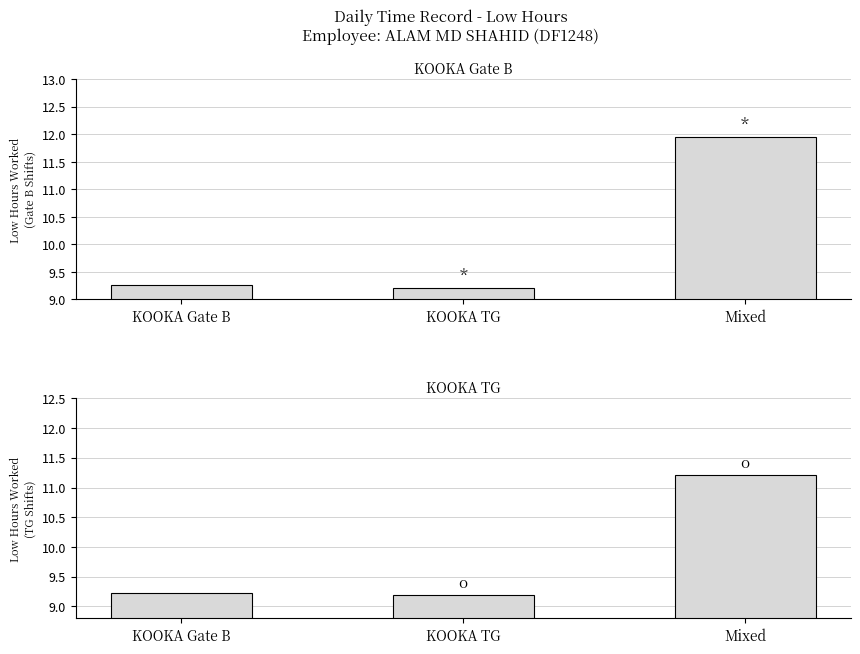

What position from the right is KOOKA Gate B?

3